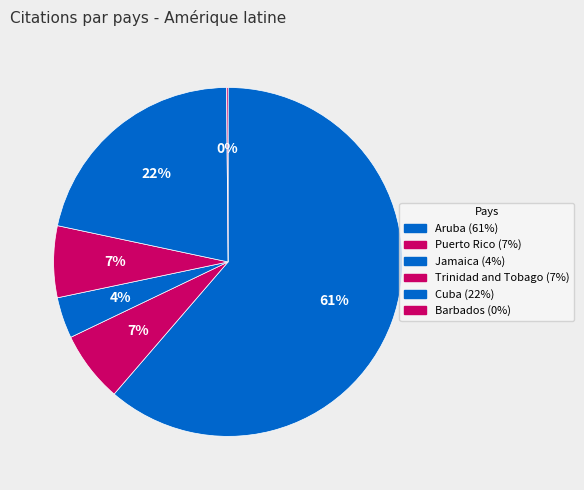

To the nearest percent, what percentage of the pie is Trinidad and Tobago?

7%